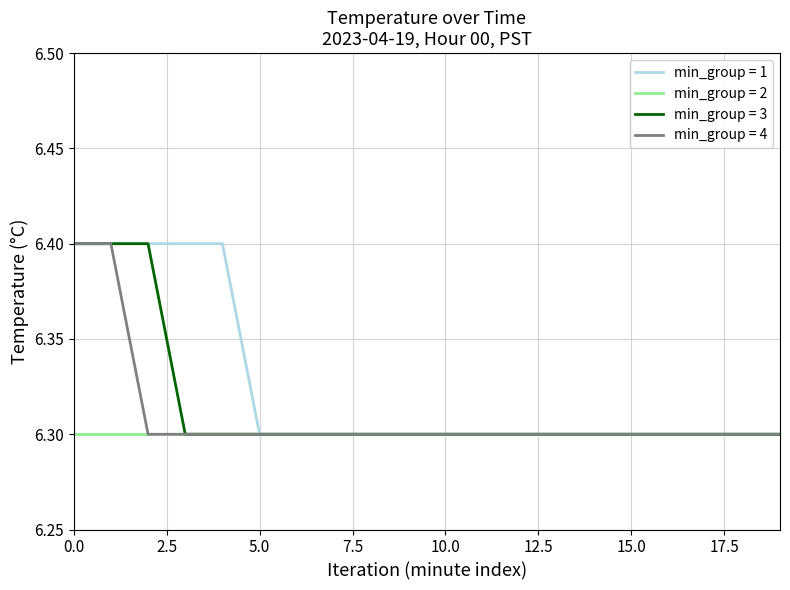

Which series has the largest total across all categories?

min_group = 1